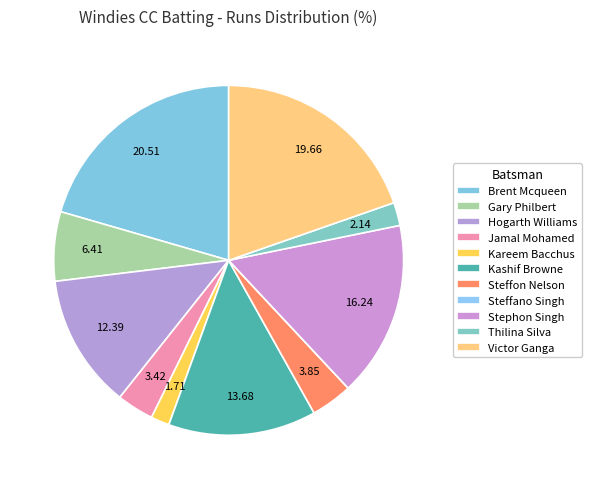

Is there a majority slice in this chart?

No